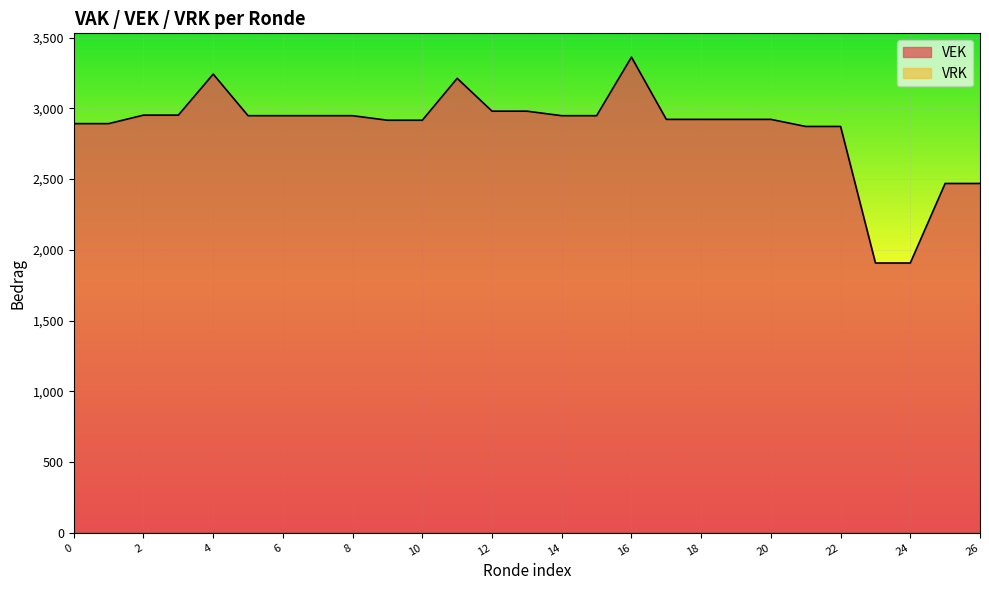

The value of VEK at 12 is 2980. True or false?

True